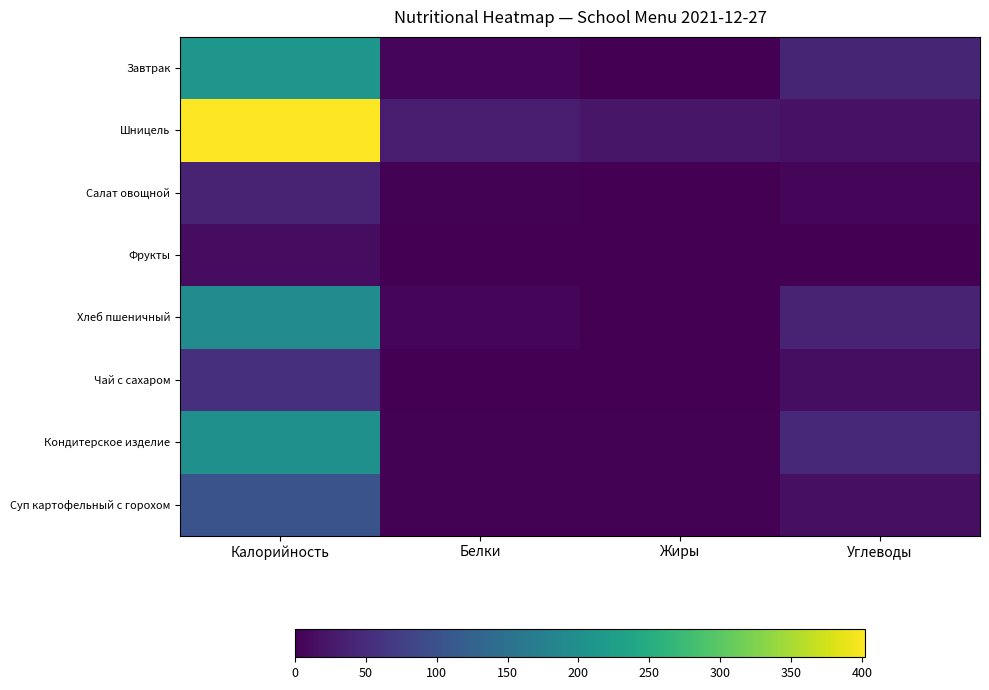

Reading left to right, transcribe all the data shown in this chart.

Завтрак: Калорийность=210.6	Белки=7.6	Жиры=0.8	Углеводы=41.4
Шницель: Калорийность=402.2	Белки=30.6	Жиры=25.0	Углеводы=19.5
Салат овощной: Калорийность=38.9	Белки=2.7	Жиры=0.1	Углеводы=7.4
Фрукты: Калорийность=14.1	Белки=0.1	Жиры=0.1	Углеводы=0.0
Хлеб пшеничный: Калорийность=193.6	Белки=6.5	Жиры=0.8	Углеводы=39.1
Чай с сахаром: Калорийность=56.0	Белки=0.4	Жиры=0.2	Углеводы=14.2
Кондитерское изделие: Калорийность=201.6	Белки=2.9	Жиры=1.7	Углеводы=46.6
Суп картофельный с горохом: Калорийность=103.2	Белки=2.5	Жиры=2.8	Углеводы=17.0